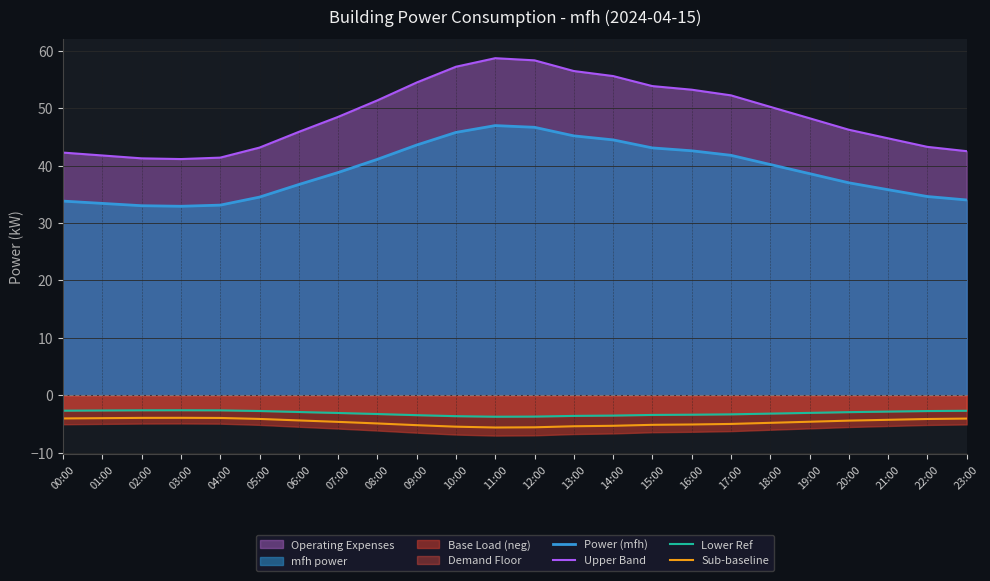

Reading right to left, transcribe all the data shown in this chart.

Power (mfh): 23:00=34.0	22:00=34.6	21:00=35.8	20:00=37.0	19:00=38.6	18:00=40.2	17:00=41.8	16:00=42.6	15:00=43.1	14:00=44.5	13:00=45.2	12:00=46.7	11:00=47.0	10:00=45.8	09:00=43.6	08:00=41.1	07:00=38.8	06:00=36.7	05:00=34.5	04:00=33.1	03:00=32.9	02:00=33.0	01:00=33.4	00:00=33.8
Upper Band: 23:00=42.5	22:00=43.3	21:00=44.8	20:00=46.2	19:00=48.2	18:00=50.2	17:00=52.2	16:00=53.2	15:00=53.8	14:00=55.6	13:00=56.5	12:00=58.3	11:00=58.7	10:00=57.2	09:00=54.5	08:00=51.4	07:00=48.5	06:00=45.9	05:00=43.1	04:00=41.4	03:00=41.1	02:00=41.3	01:00=41.8	00:00=42.3
Lower Ref: 23:00=-2.7	22:00=-2.8	21:00=-2.9	20:00=-3.0	19:00=-3.1	18:00=-3.2	17:00=-3.3	16:00=-3.4	15:00=-3.4	14:00=-3.6	13:00=-3.6	12:00=-3.7	11:00=-3.8	10:00=-3.7	09:00=-3.5	08:00=-3.3	07:00=-3.1	06:00=-2.9	05:00=-2.8	04:00=-2.6	03:00=-2.6	02:00=-2.6	01:00=-2.7	00:00=-2.7
Sub-baseline: 23:00=-4.1	22:00=-4.2	21:00=-4.3	20:00=-4.4	19:00=-4.6	18:00=-4.8	17:00=-5.0	16:00=-5.1	15:00=-5.2	14:00=-5.3	13:00=-5.4	12:00=-5.6	11:00=-5.6	10:00=-5.5	09:00=-5.2	08:00=-4.9	07:00=-4.7	06:00=-4.4	05:00=-4.1	04:00=-4.0	03:00=-3.9	02:00=-4.0	01:00=-4.0	00:00=-4.1